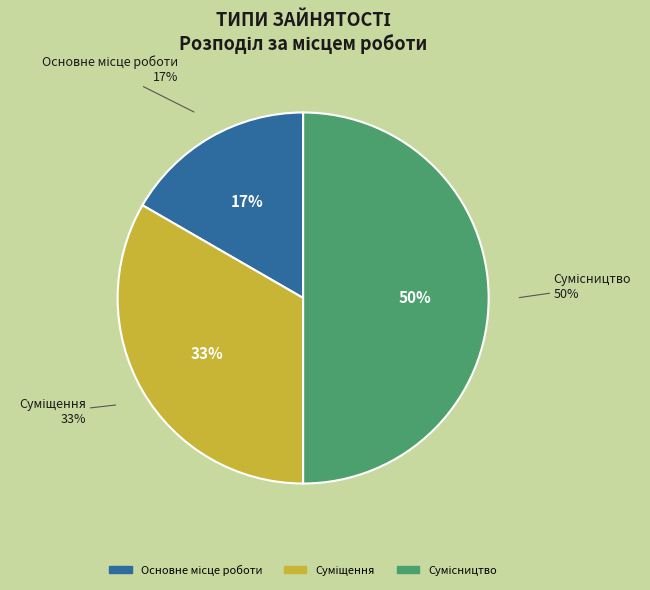

Count the number of slices in the pie.

3